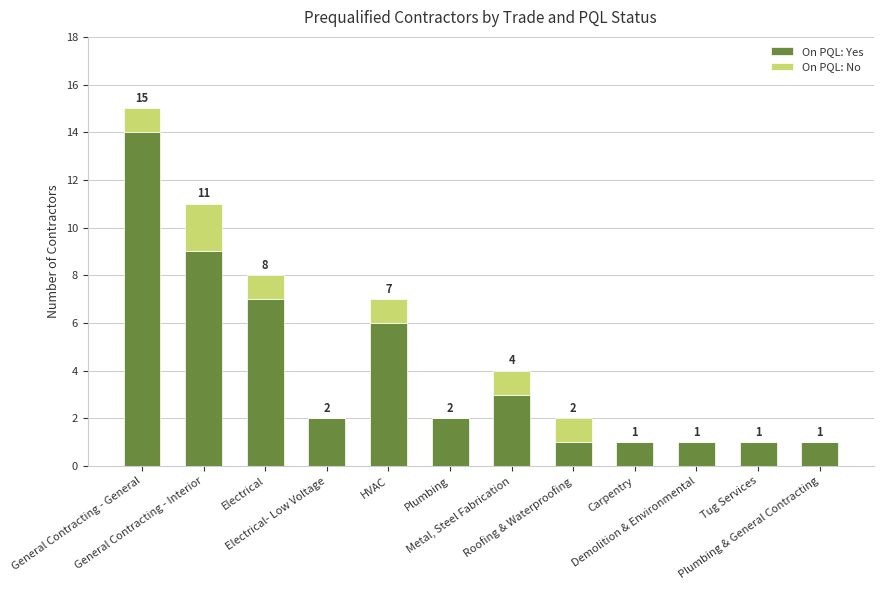

What is the sum of all On PQL: Yes values?

48